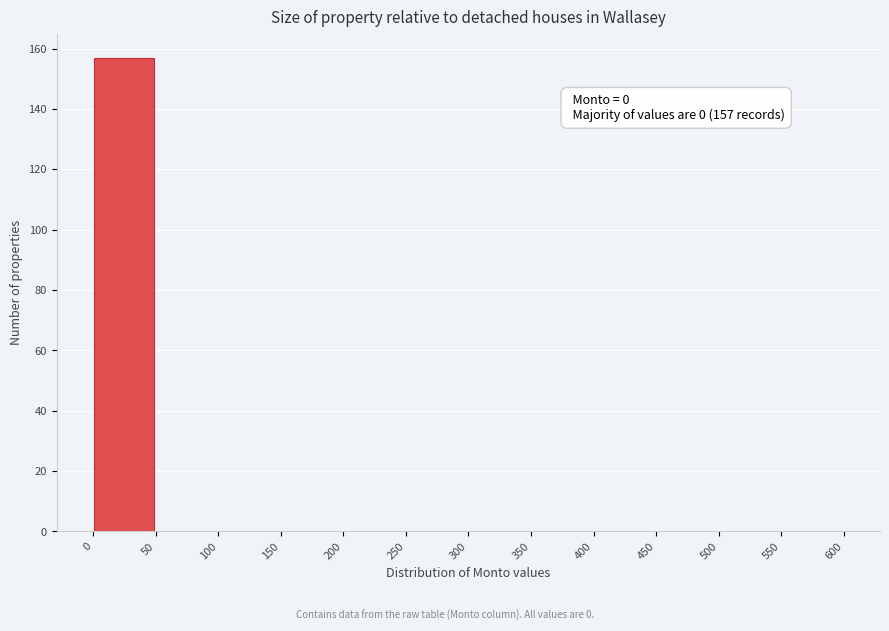

Which range on the x-axis has the tallest bar?

0 to 50